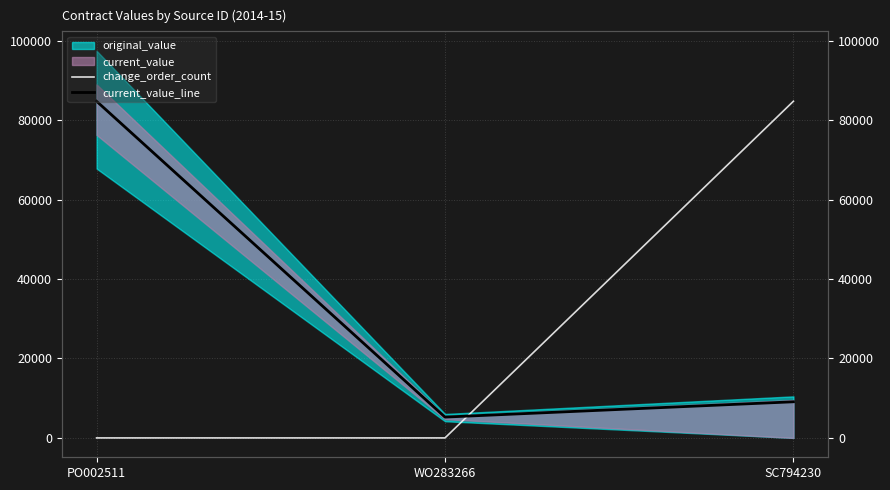

At how many categories does at least one series exceed 15197?

2